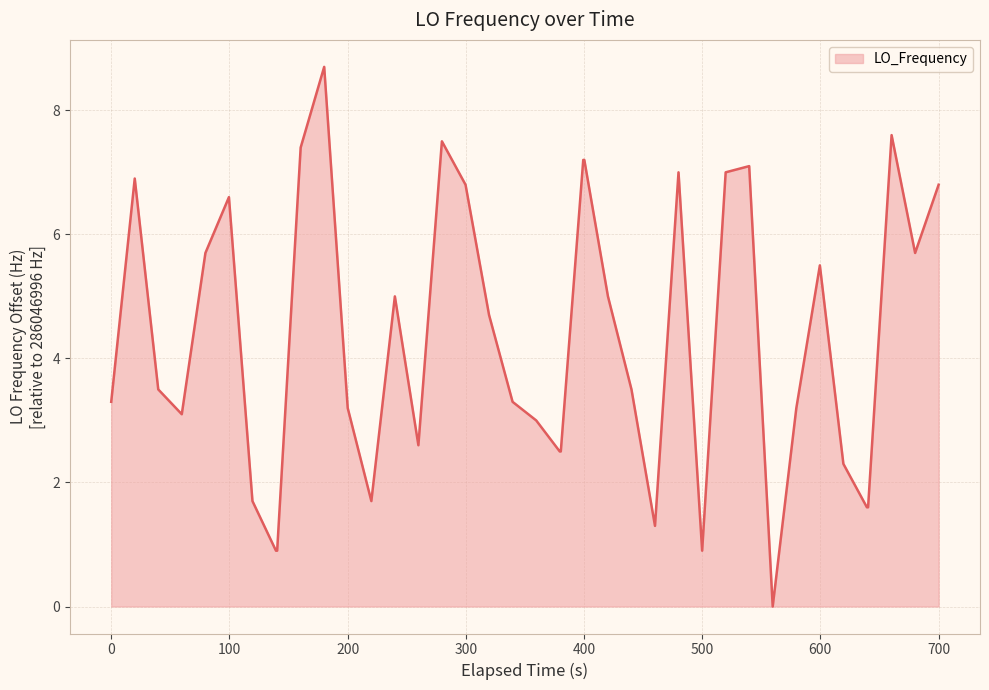

What is the difference between the second highest and minimum values?

7.6